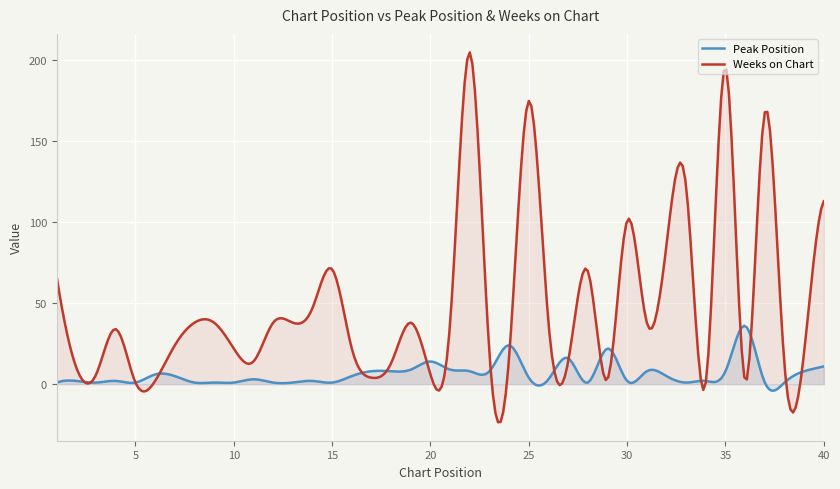

Rank the series at 5 from highest to lowest value.

Peak Position, Weeks on Chart